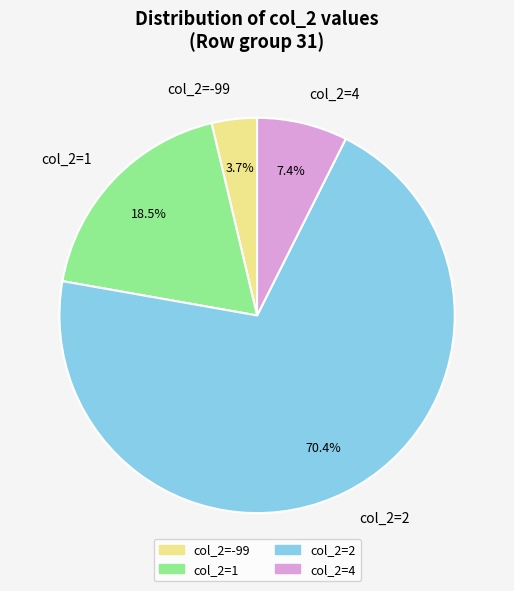

To the nearest percent, what is the difference between the largest and smallest slice percentages?

67%